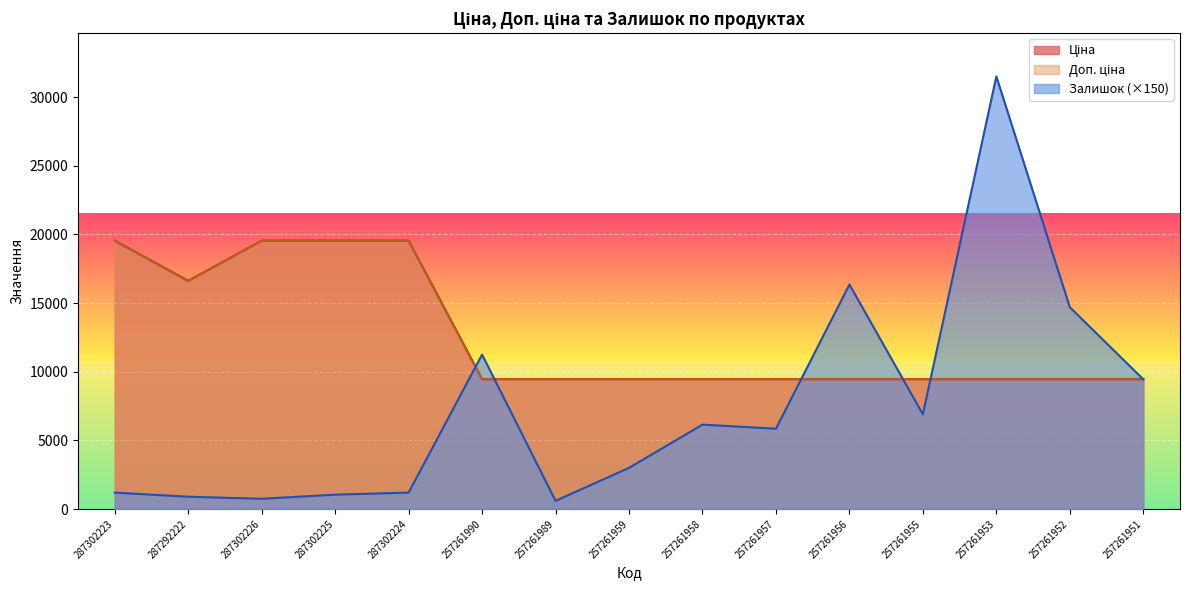

What is the sum of all Залишок values?

110850.0